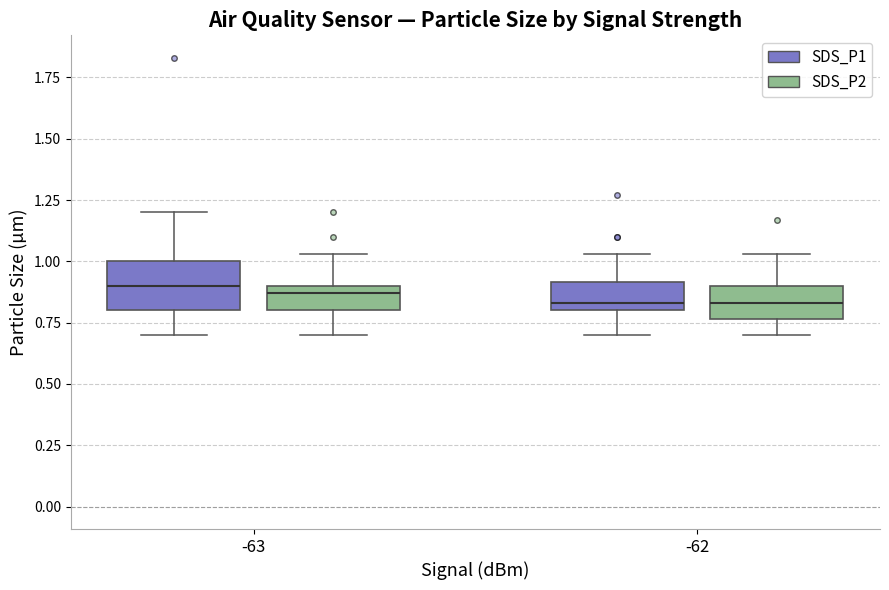

Reading left to right, transcribe this box plot: for each box, give where its median line is, the range the box spans, and where its two whiskers end, as read against the y-axis. The values are not printed on the chart, so give them approximately, as read against the axis.

-63 (SDS_P1): median 0.90, box 0.80 to 1.00, whiskers 0.70 to 1.20
-63 (SDS_P2): median 0.85, box 0.80 to 0.90, whiskers 0.70 to 1.05
-62 (SDS_P1): median 0.85, box 0.80 to 0.90, whiskers 0.70 to 1.05
-62 (SDS_P2): median 0.85, box 0.75 to 0.90, whiskers 0.70 to 1.05